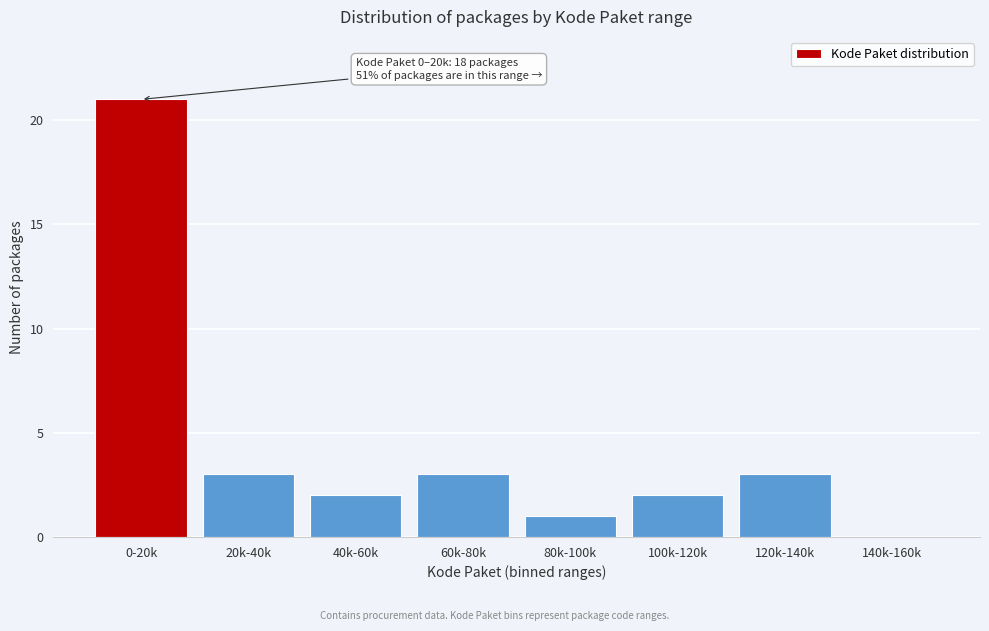

The value at 140k-160k is -14. True or false?

False